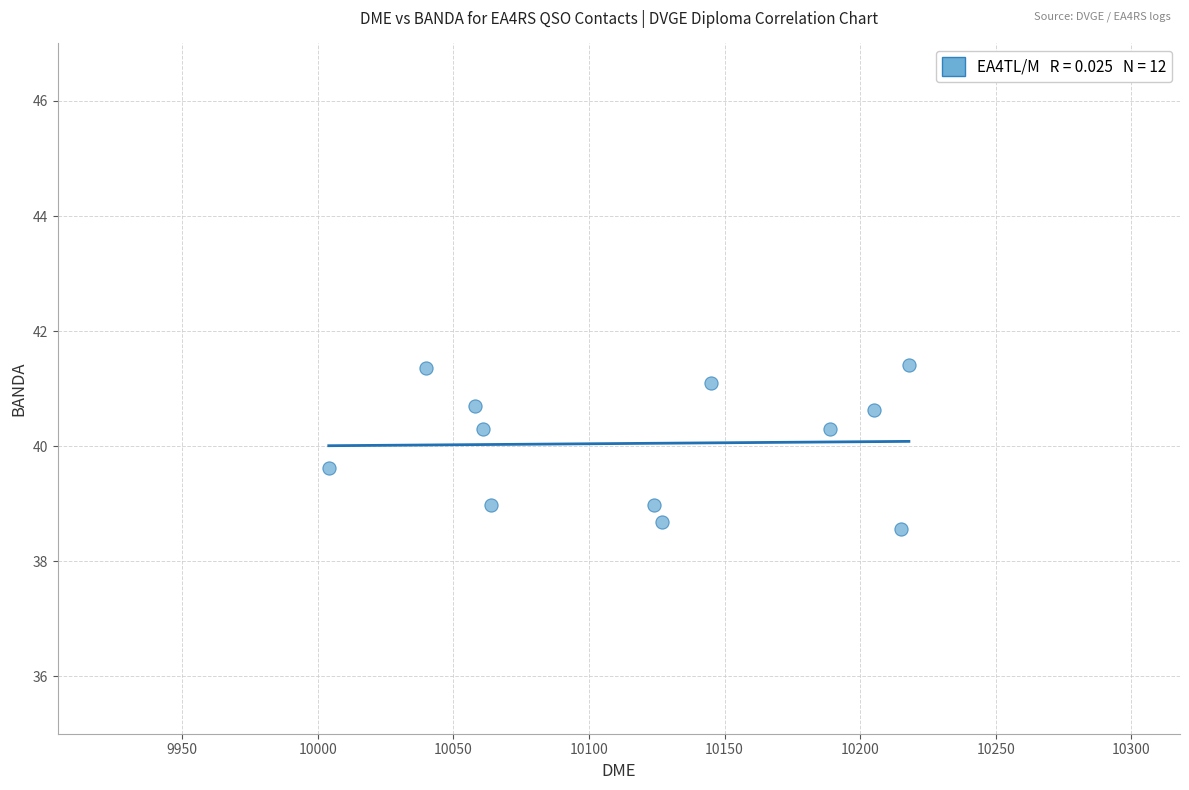

What is the range of X values (max minus min)?

214.0